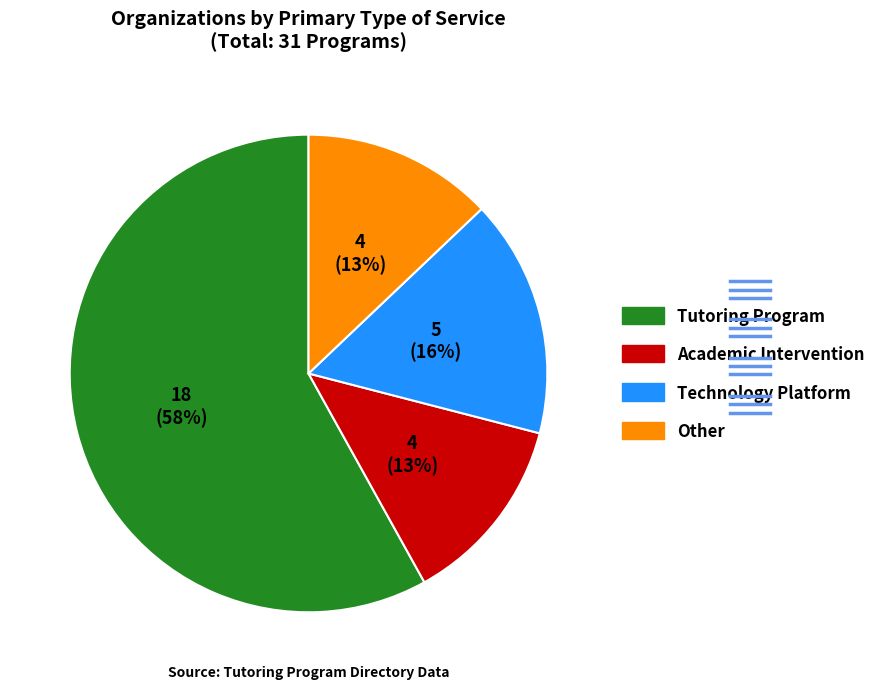

Which category has the biggest portion of the pie?

Tutoring Program